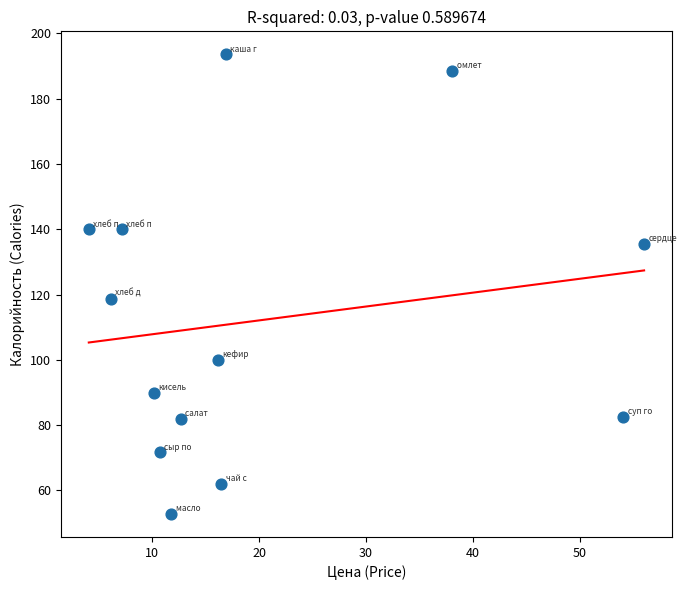

What is the range of Y values (max minus min)?

140.8